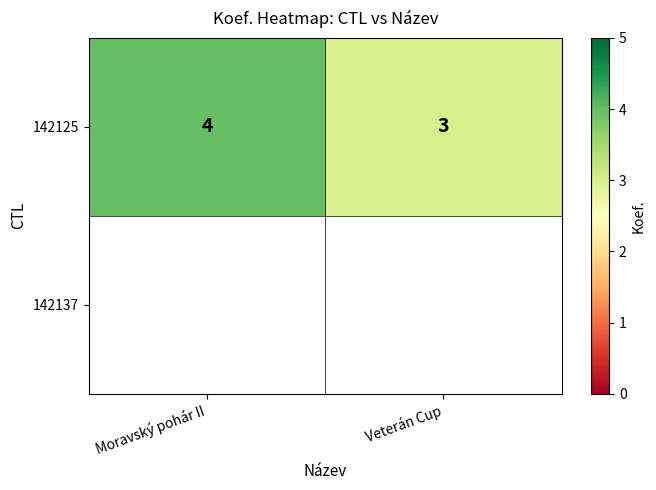

At which label is the value closest to 3?

Veterán Cup